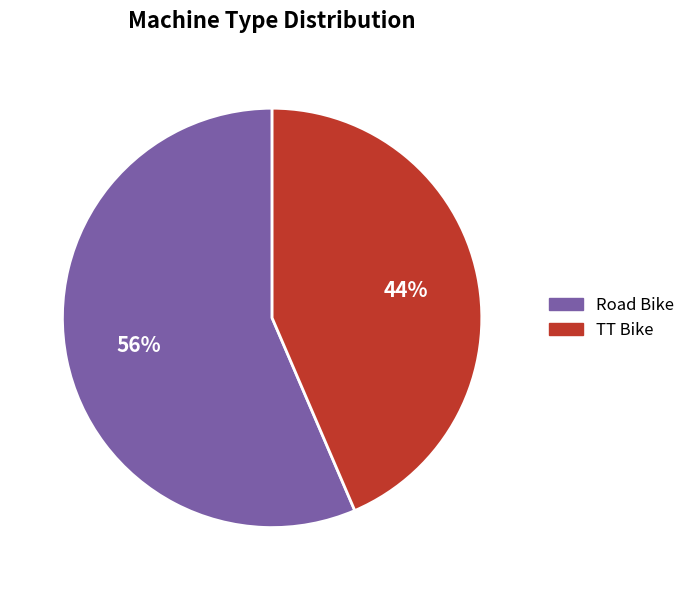

To the nearest percent, what percentage of the pie is TT Bike?

44%